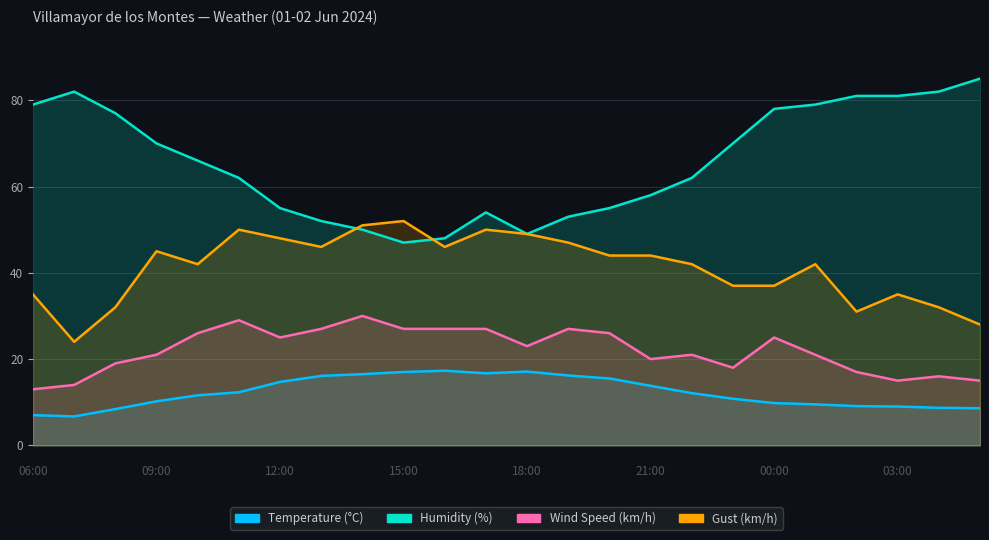

Reading left to right, extract all data points from this chart.

Temperature (°C): 06:00=7.0	07:00=6.7	08:00=8.4	09:00=10.2	10:00=11.6	11:00=12.3	12:00=14.7	13:00=16.1	14:00=16.5	15:00=17.0	16:00=17.3	17:00=16.7	18:00=17.1	19:00=16.2	20:00=15.5	21:00=13.8	22:00=12.1	23:00=10.8	00:00=9.8	01:00=9.5	02:00=9.1	03:00=9.0	04:00=8.7	05:00=8.6
Humidity (%): 06:00=79.0	07:00=82.0	08:00=77.0	09:00=70.0	10:00=66.0	11:00=62.0	12:00=55.0	13:00=52.0	14:00=50.0	15:00=47.0	16:00=48.0	17:00=54.0	18:00=49.0	19:00=53.0	20:00=55.0	21:00=58.0	22:00=62.0	23:00=70.0	00:00=78.0	01:00=79.0	02:00=81.0	03:00=81.0	04:00=82.0	05:00=85.0
Wind Speed (km/h): 06:00=13.0	07:00=14.0	08:00=19.0	09:00=21.0	10:00=26.0	11:00=29.0	12:00=25.0	13:00=27.0	14:00=30.0	15:00=27.0	16:00=27.0	17:00=27.0	18:00=23.0	19:00=27.0	20:00=26.0	21:00=20.0	22:00=21.0	23:00=18.0	00:00=25.0	01:00=21.0	02:00=17.0	03:00=15.0	04:00=16.0	05:00=15.0
Gust (km/h): 06:00=35.0	07:00=24.0	08:00=32.0	09:00=45.0	10:00=42.0	11:00=50.0	12:00=48.0	13:00=46.0	14:00=51.0	15:00=52.0	16:00=46.0	17:00=50.0	18:00=49.0	19:00=47.0	20:00=44.0	21:00=44.0	22:00=42.0	23:00=37.0	00:00=37.0	01:00=42.0	02:00=31.0	03:00=35.0	04:00=32.0	05:00=28.0